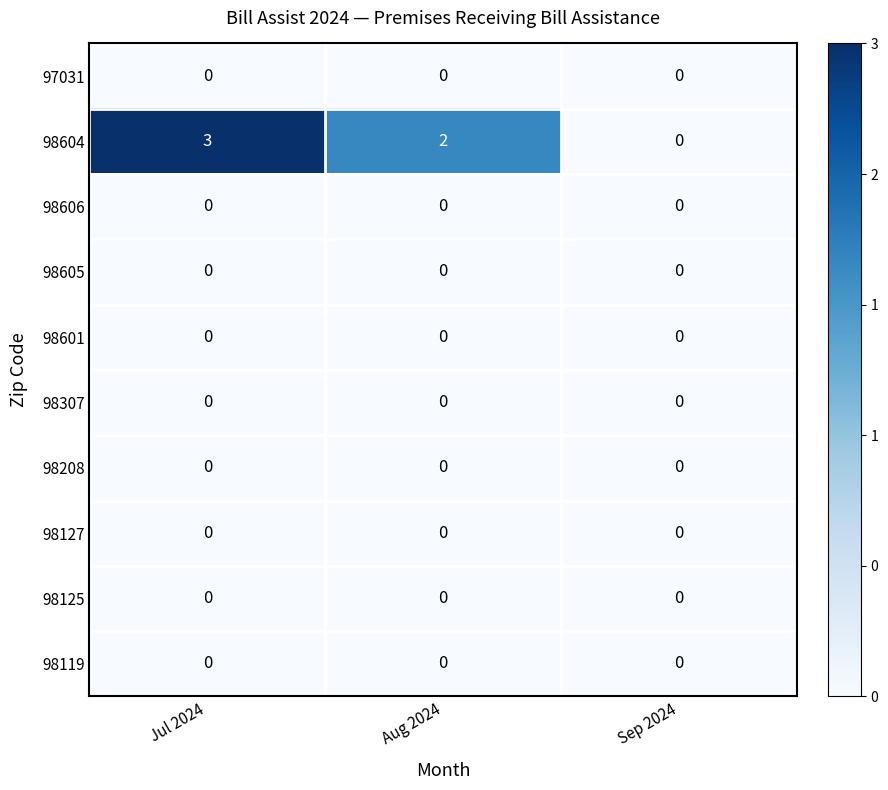

What is the total value across all series at Jul 2024?

3